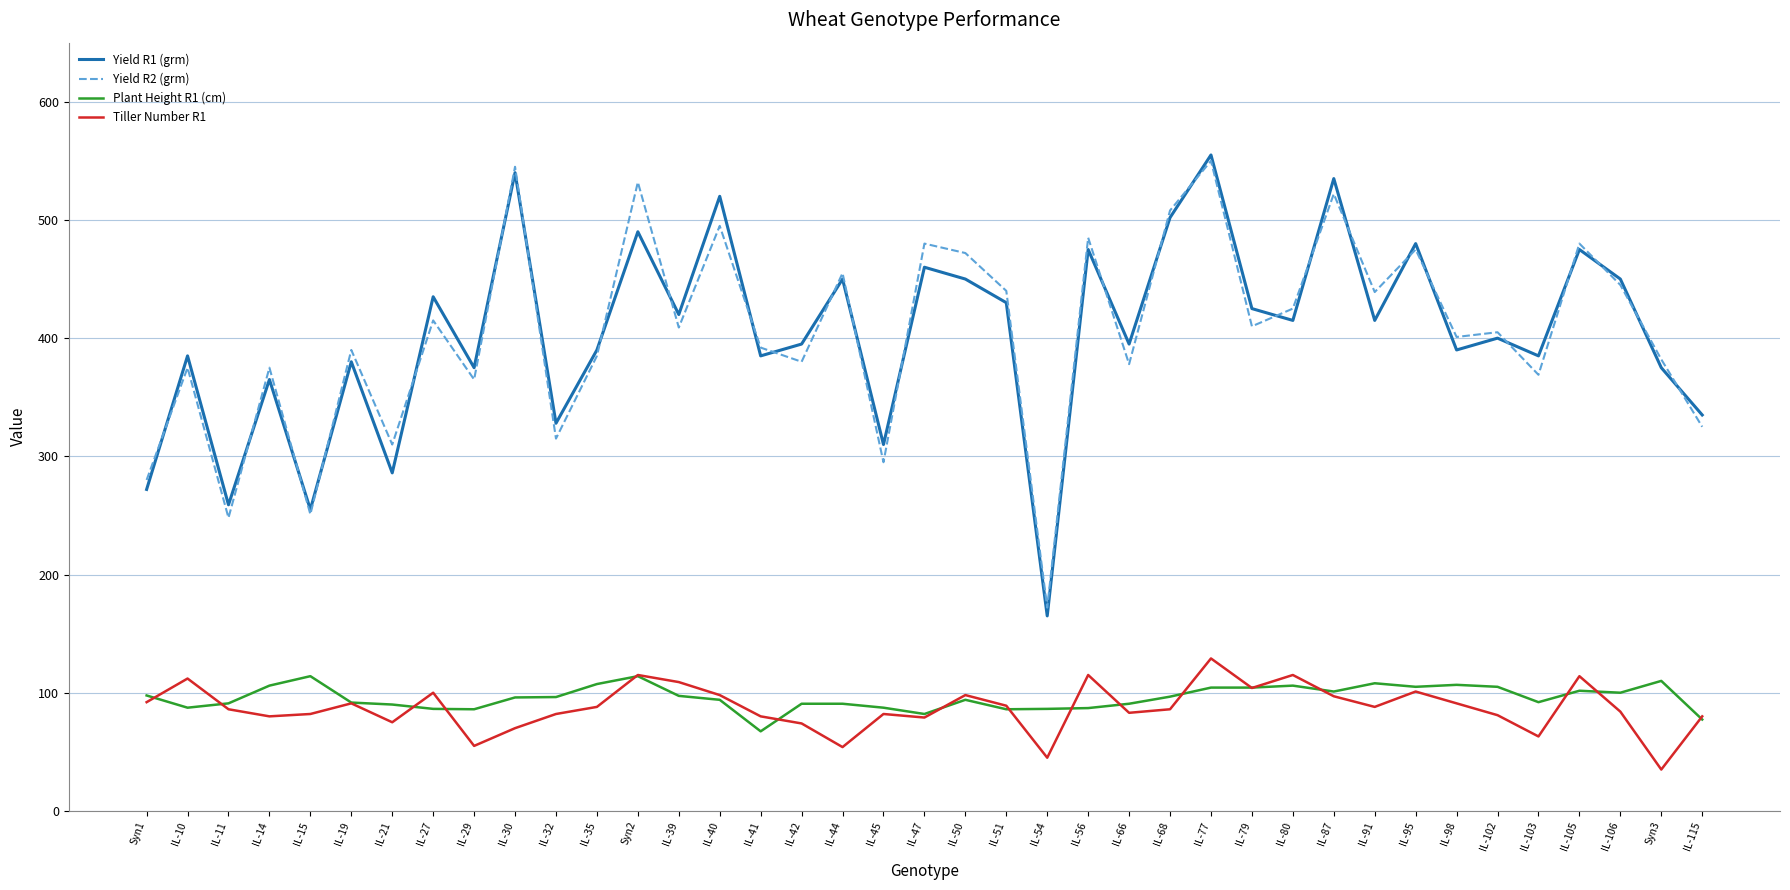

What is the difference between the Yield R1 (grm) values at IL-80 and Syn2?

75.0